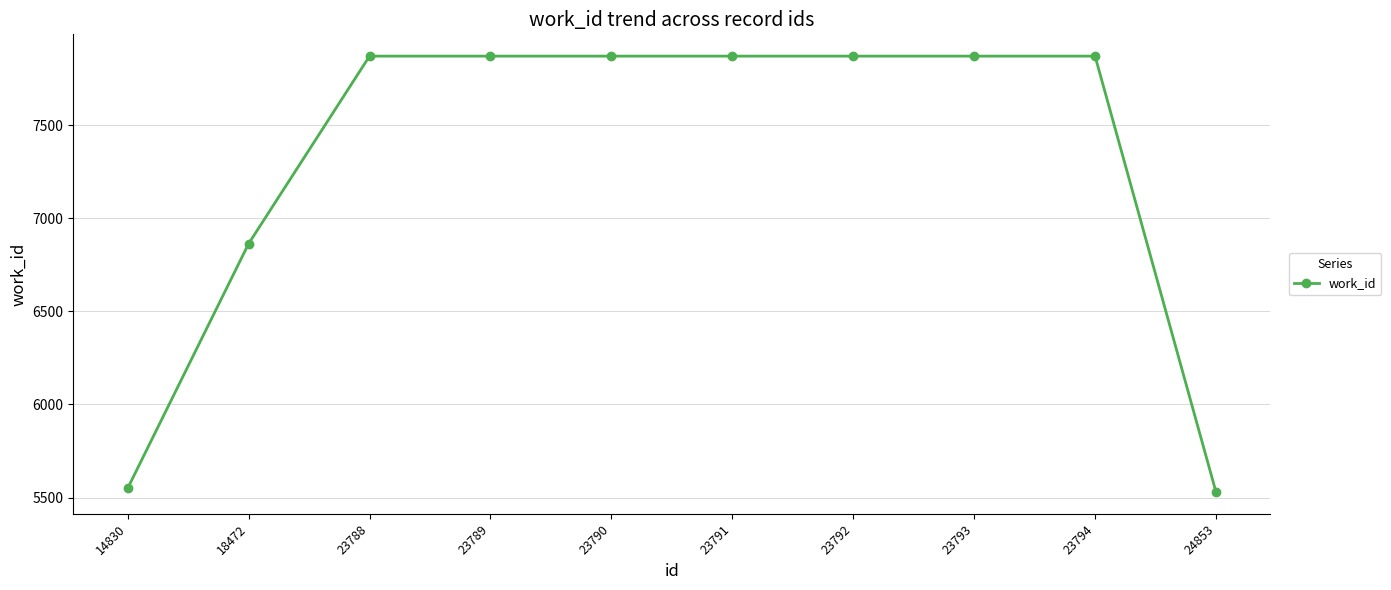

The value at 14830 is 3507. True or false?

False